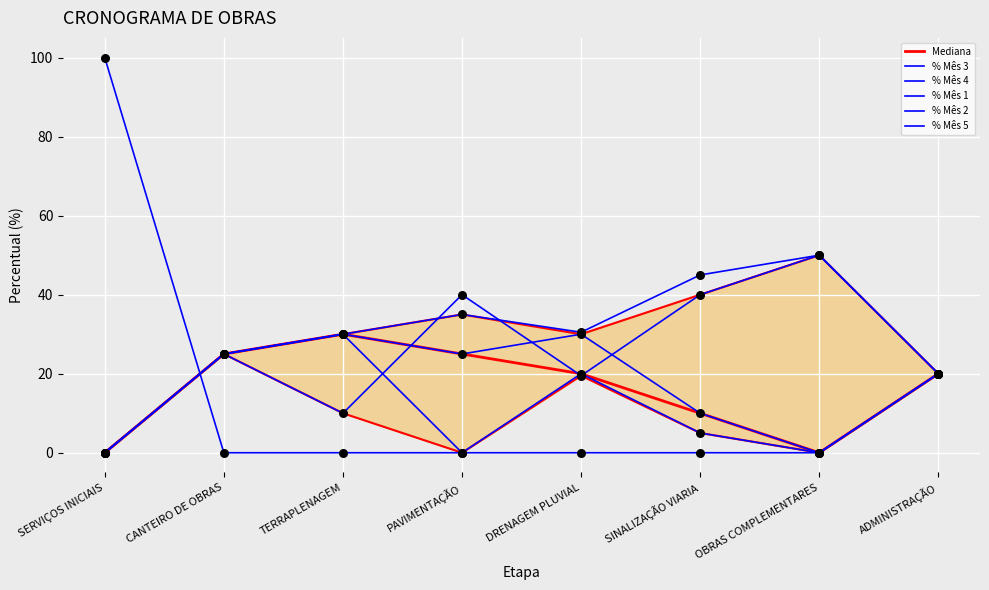

Which series has the largest total across all categories?

% Mês 4